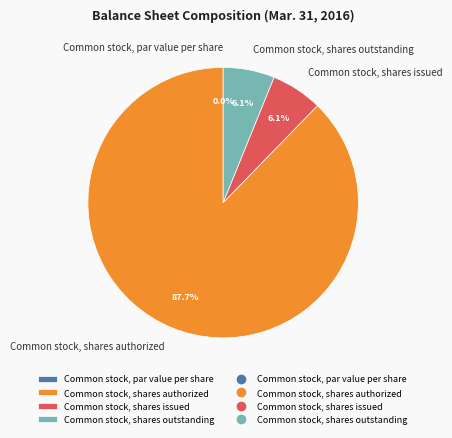

To the nearest percent, what portion does Common stock, shares authorized represent?

88%